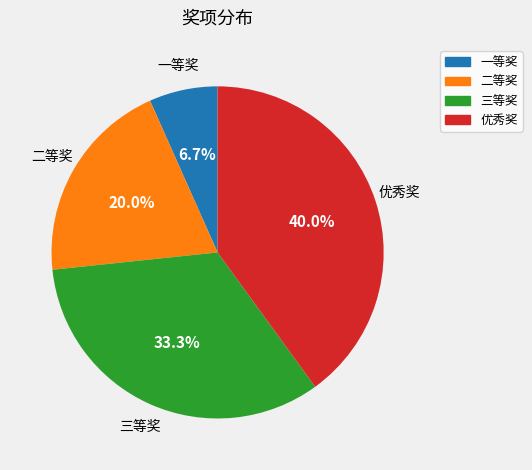

What percentage is the 优秀奖 slice, to the nearest percent?

40%